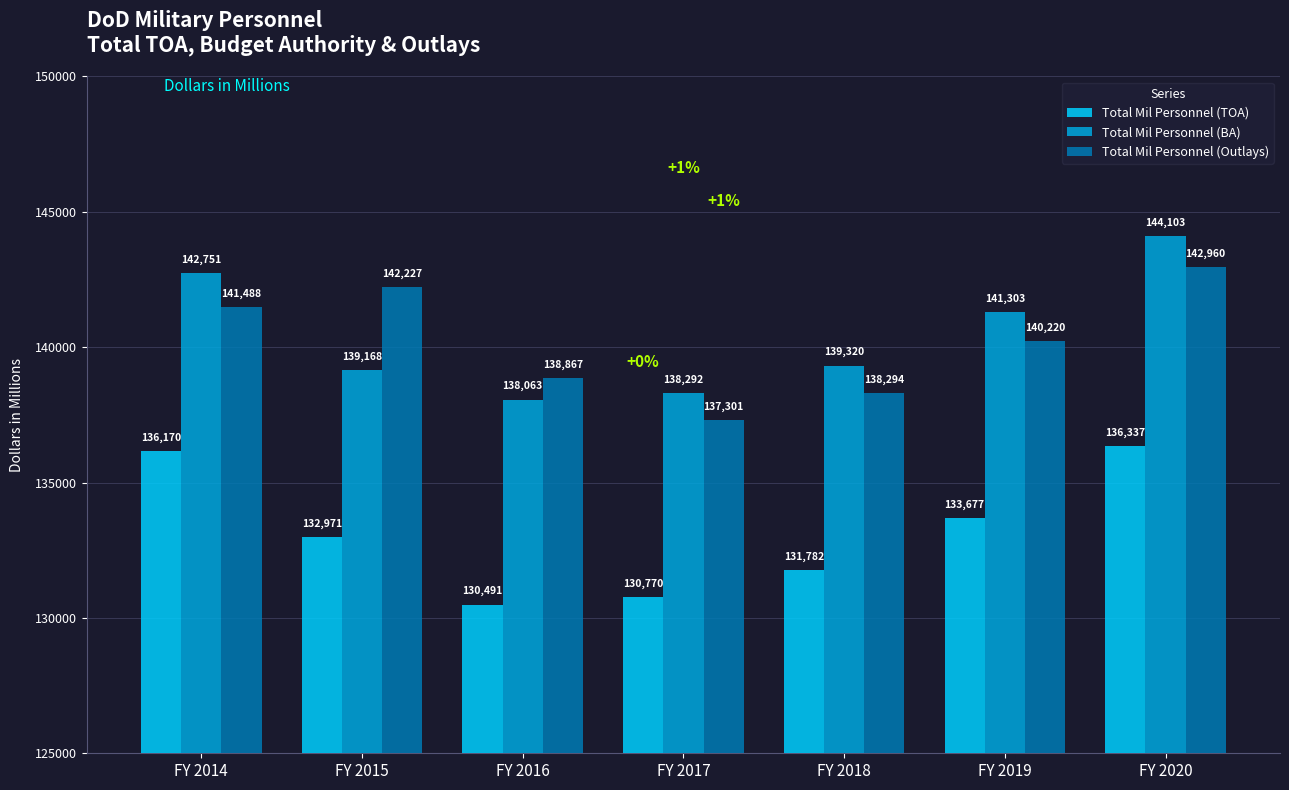

Which series has the largest total across all categories?

Total Mil Personnel (BA)